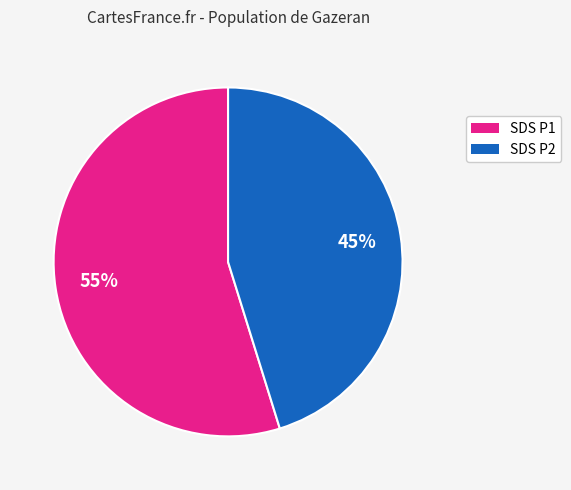

Does SDS P2 represent more than half of the total?

No